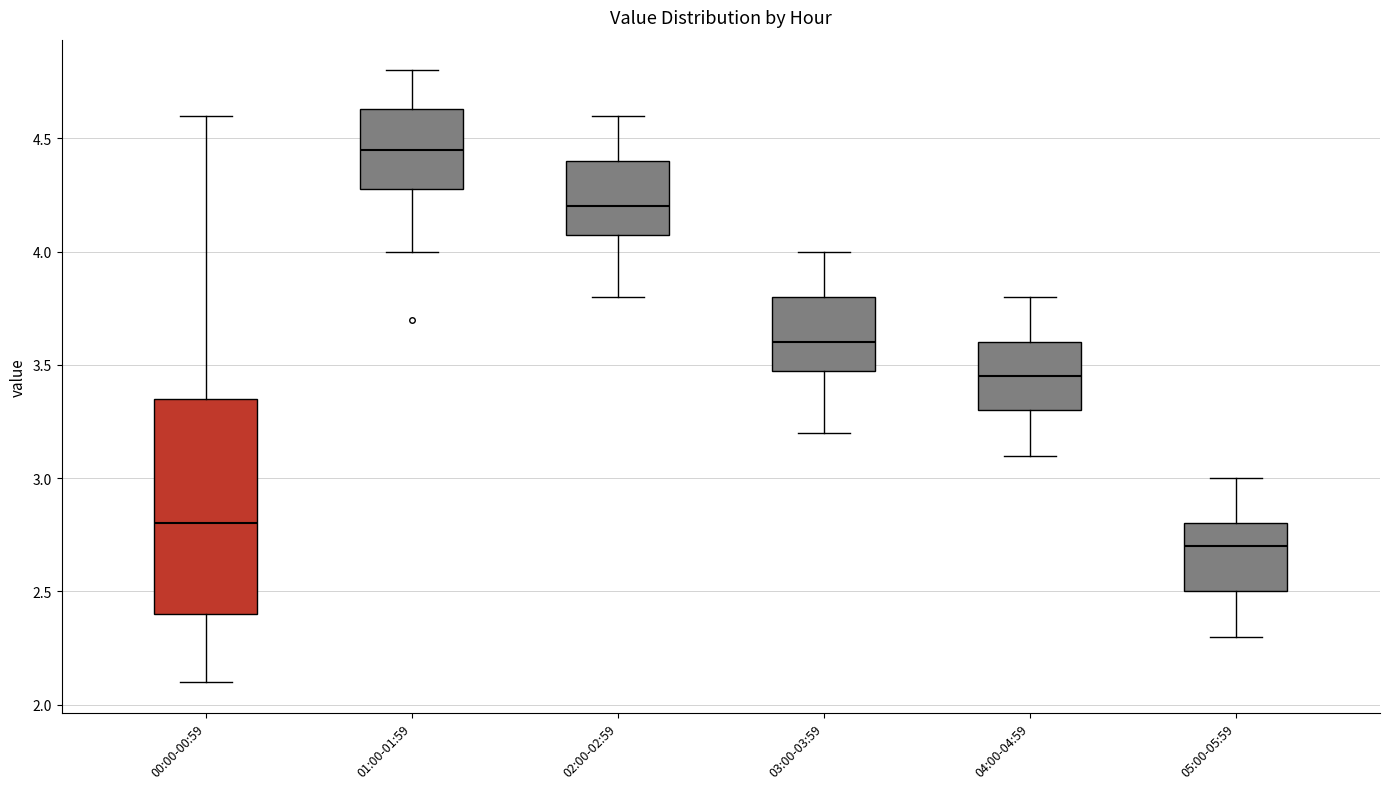

Comparing the boxes themselves (not the whiskers), which one is the tallest?

00:00-00:59